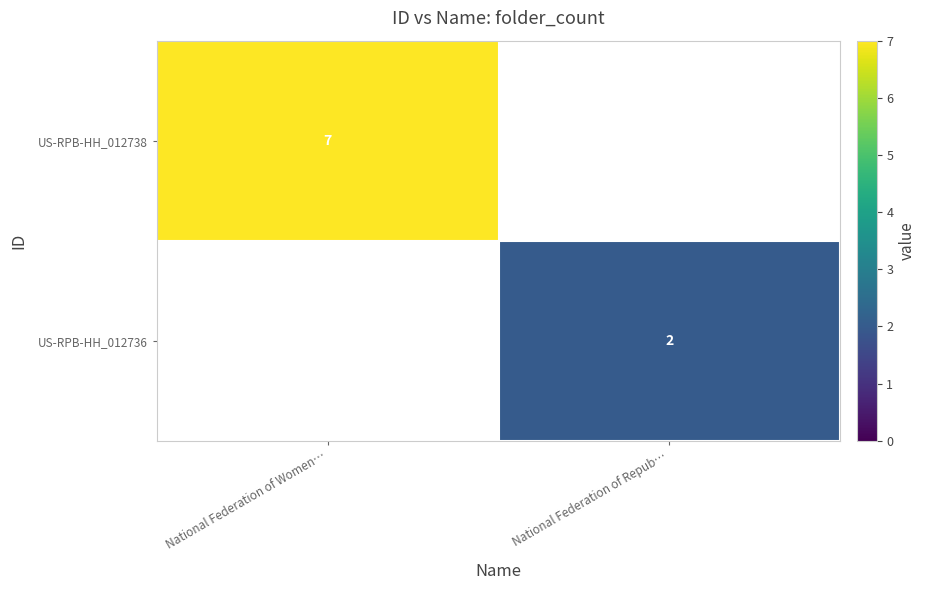

Which has a higher value, National Federation of Repub… or National Federation of Women…?

National Federation of Women…